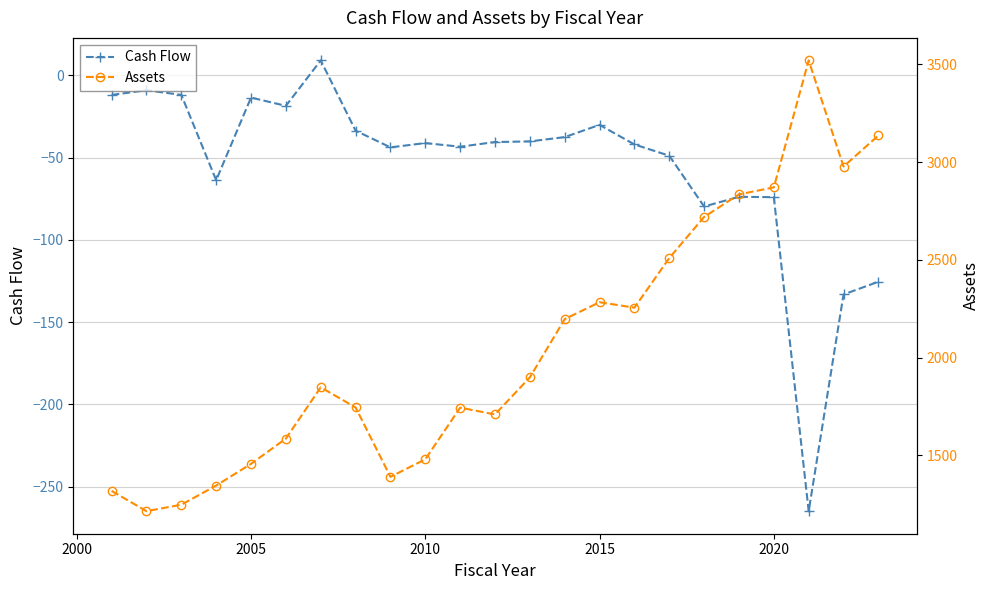

The Cash Flow series shows -43.9 at 2015. True or false?

False